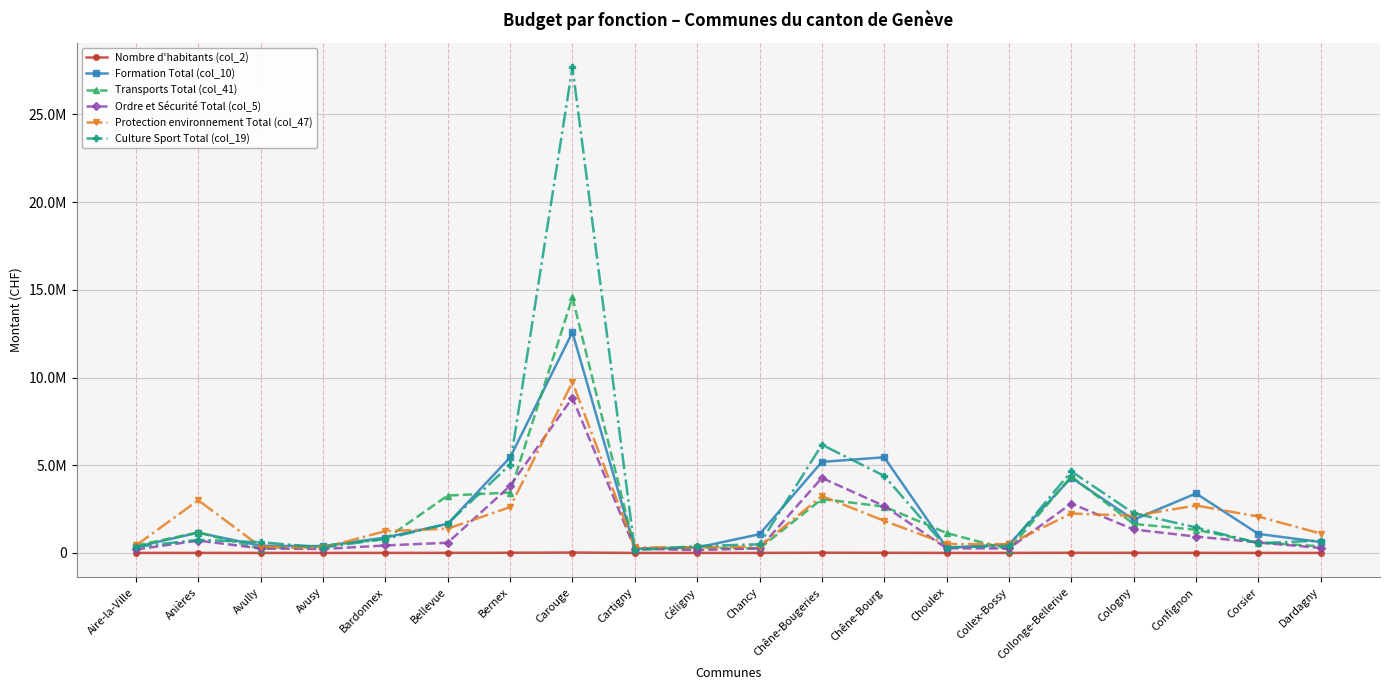

Does the chart have visible grid lines?

Yes